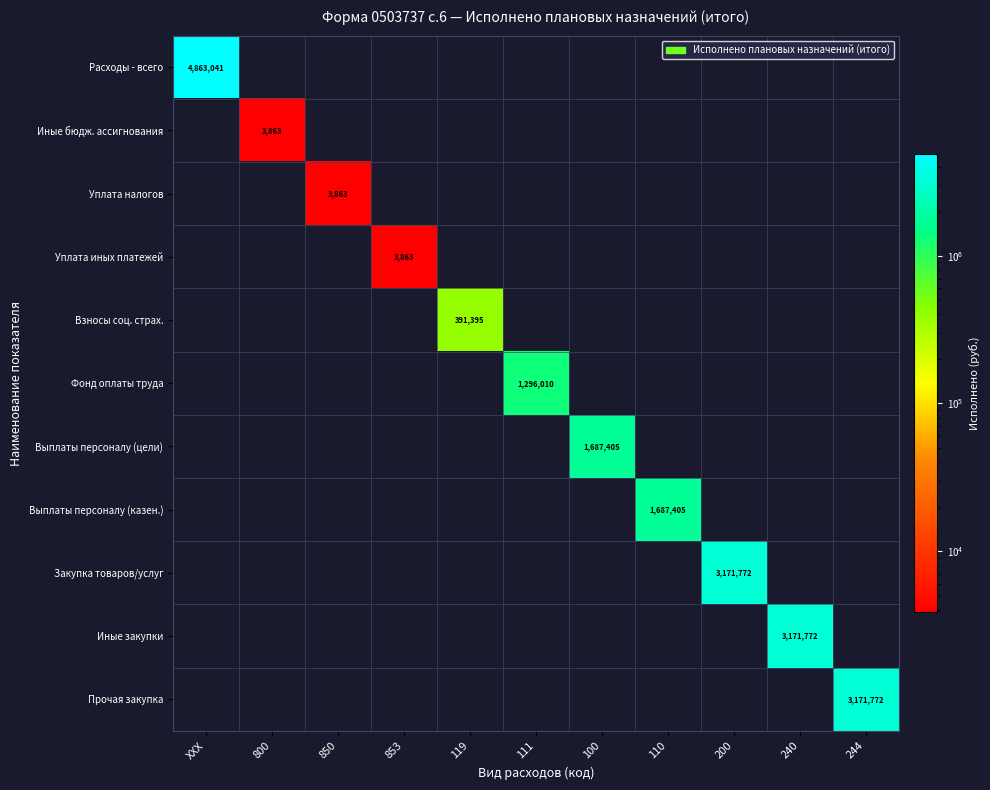

What is the total value across all series at 240?

3171772.4